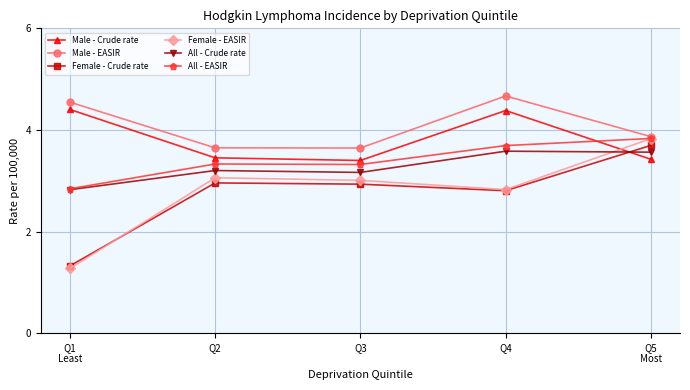

What is the sum of the Male - EASIR values at Q3 and Q5
Most?

7.5